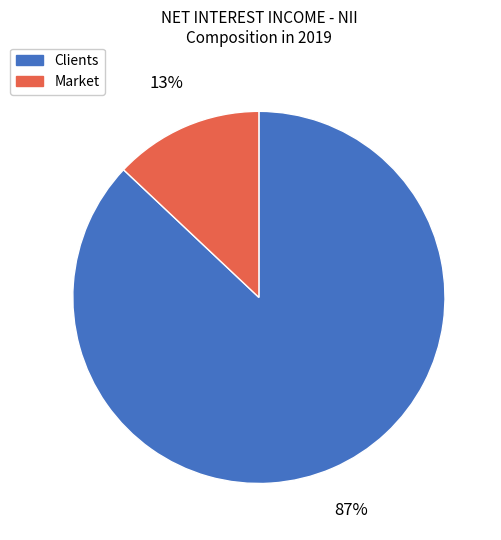

Rank the categories by value from lowest to highest.

Market, Clients